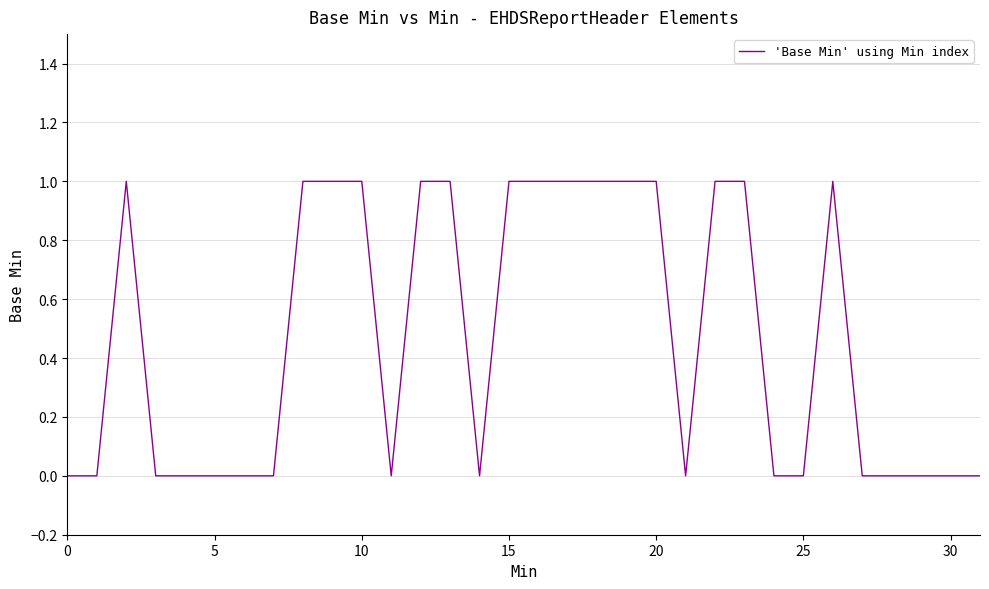

Does the chart have visible grid lines?

Yes